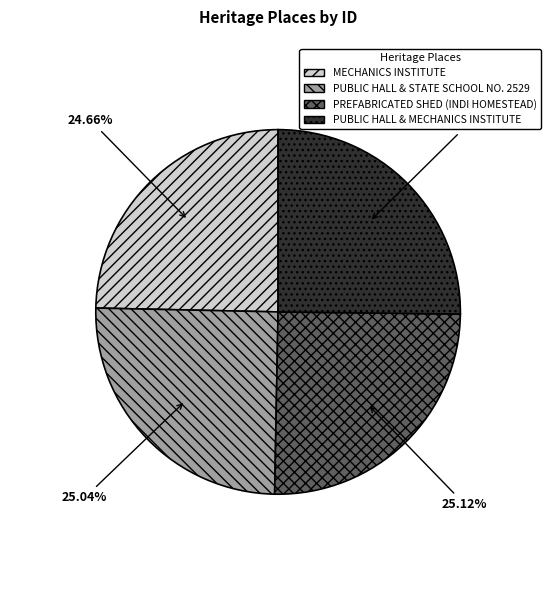

How many slices are in this pie chart?

4